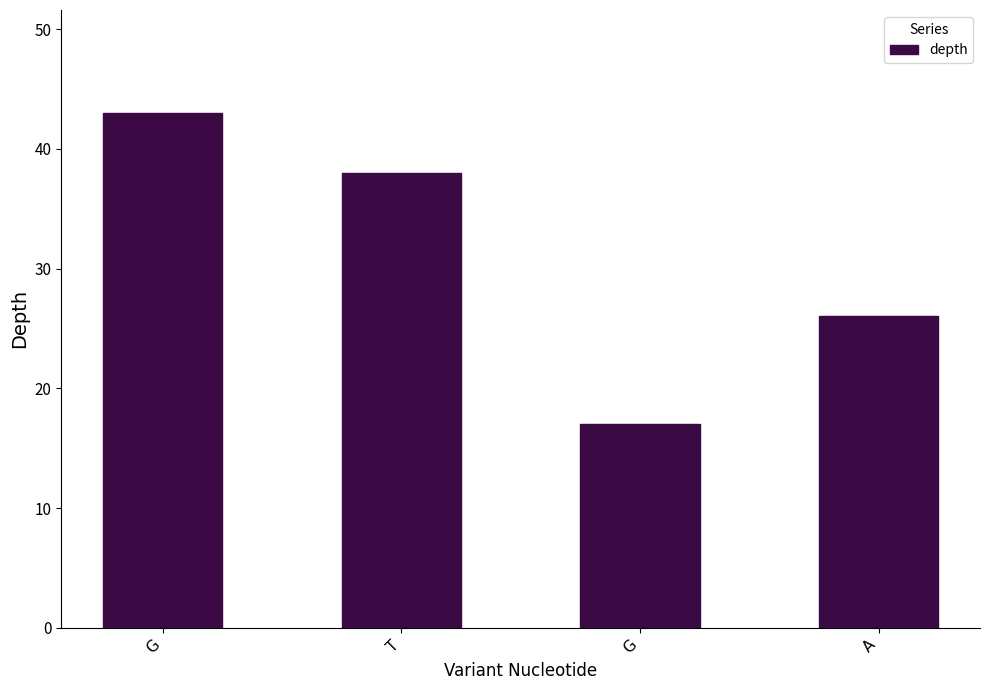

How many bars are there in total?

4